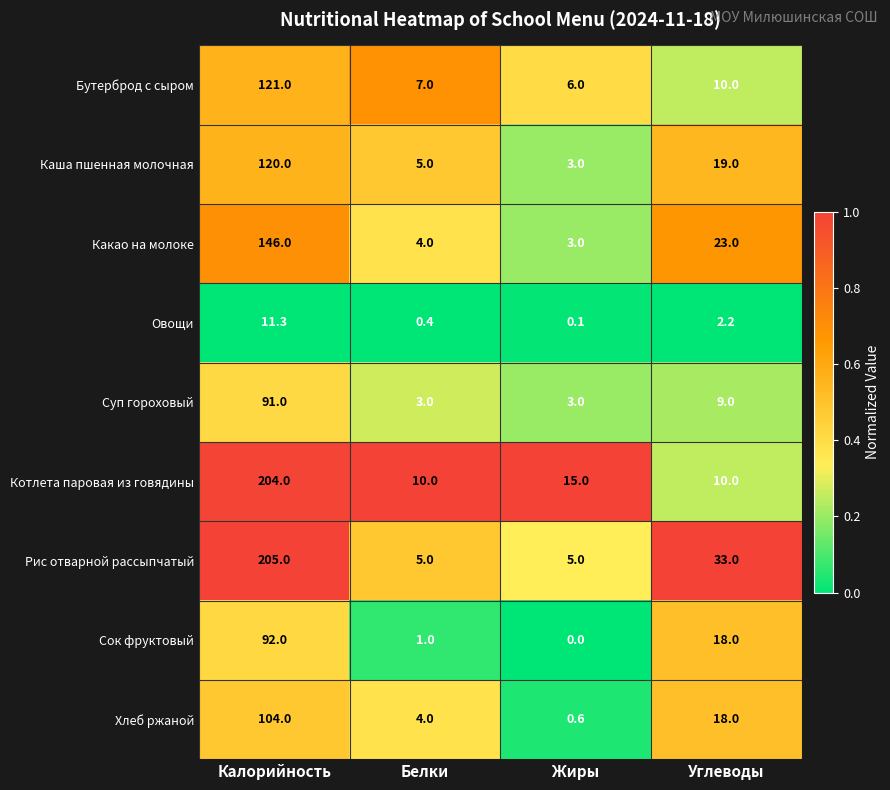

What is the spread (max minus min) of values at Белки?

9.6